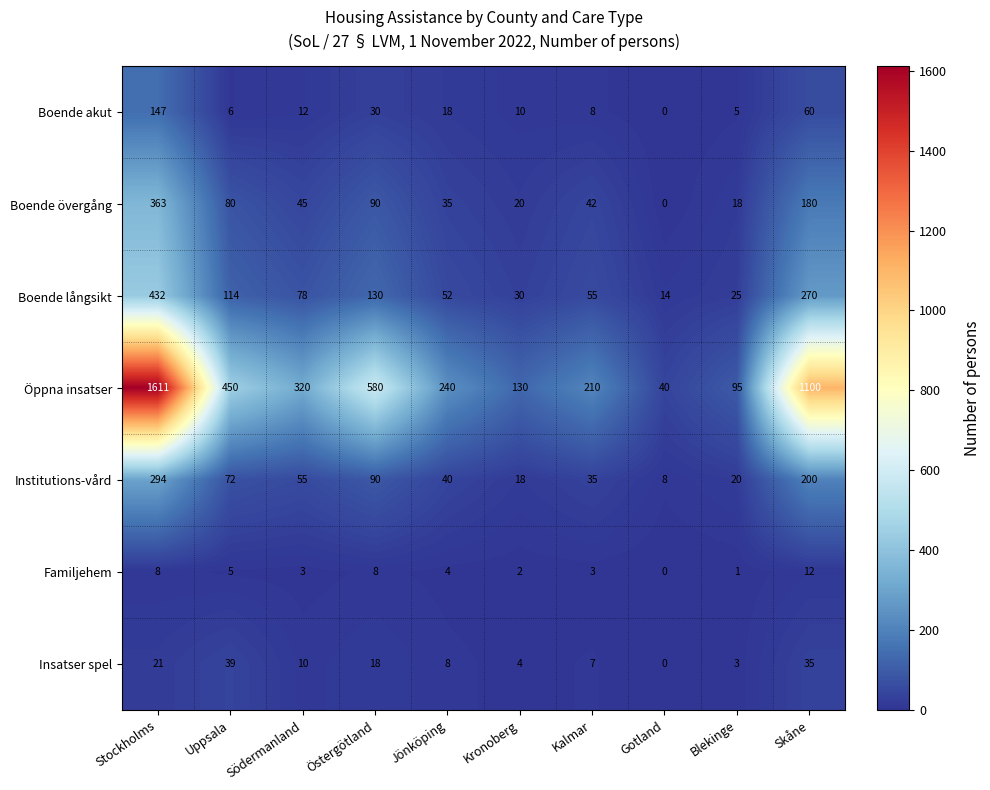

What is the difference between the maximum and minimum values in the Insatser spel series?

39